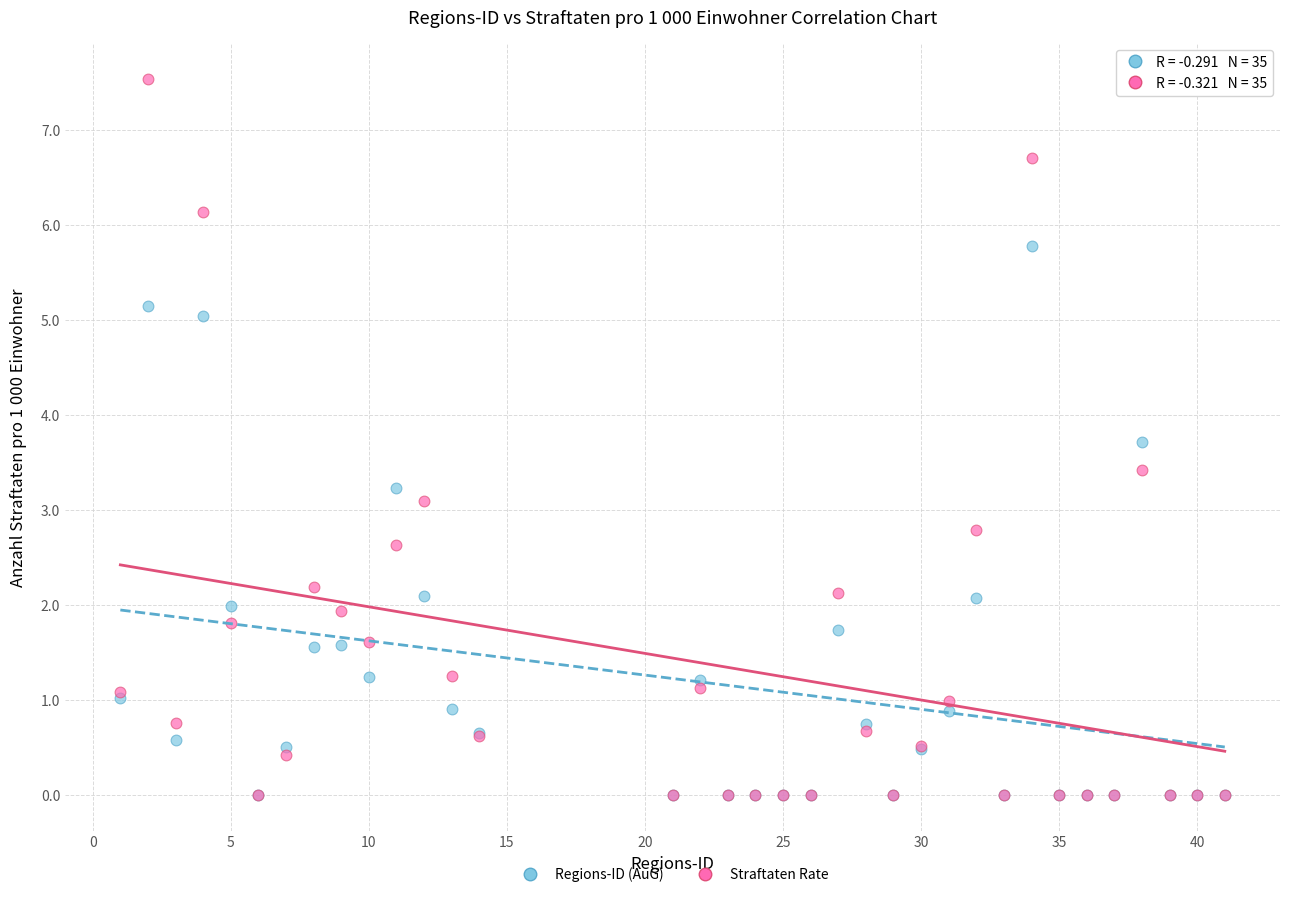

Across all series, what Y value is closest to 3?

3.1